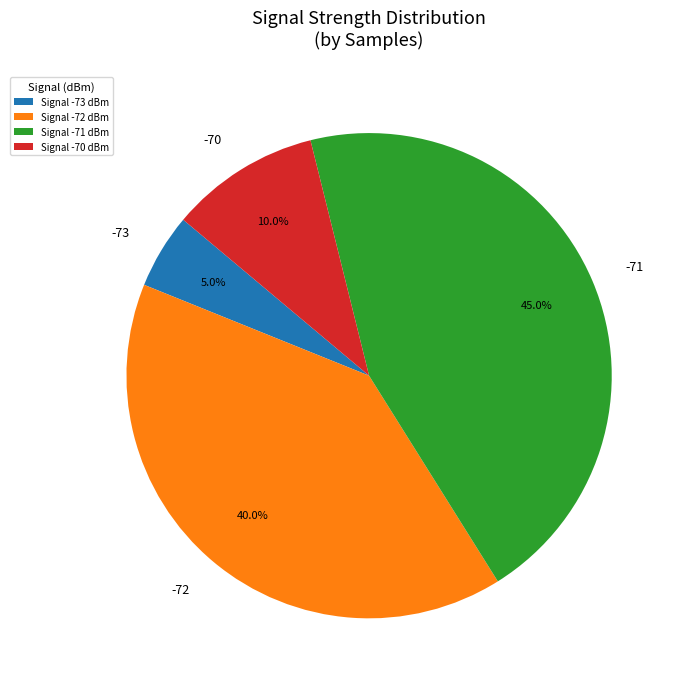

Is there any slice that represents more than half of the pie?

No